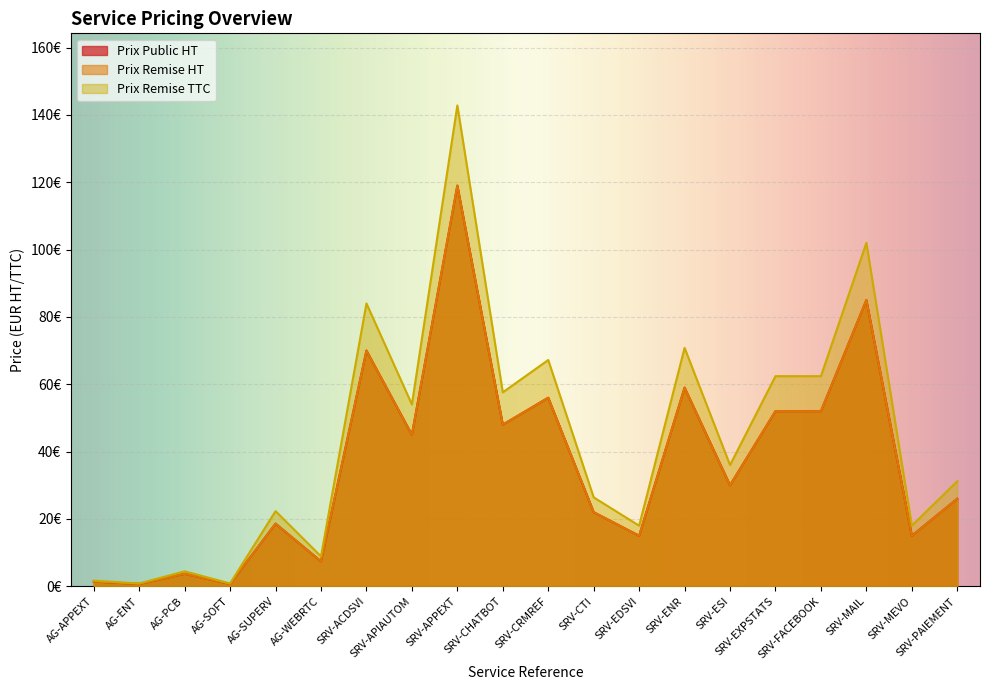

At which category is the sum across all series the highest?

SRV-APPEXT